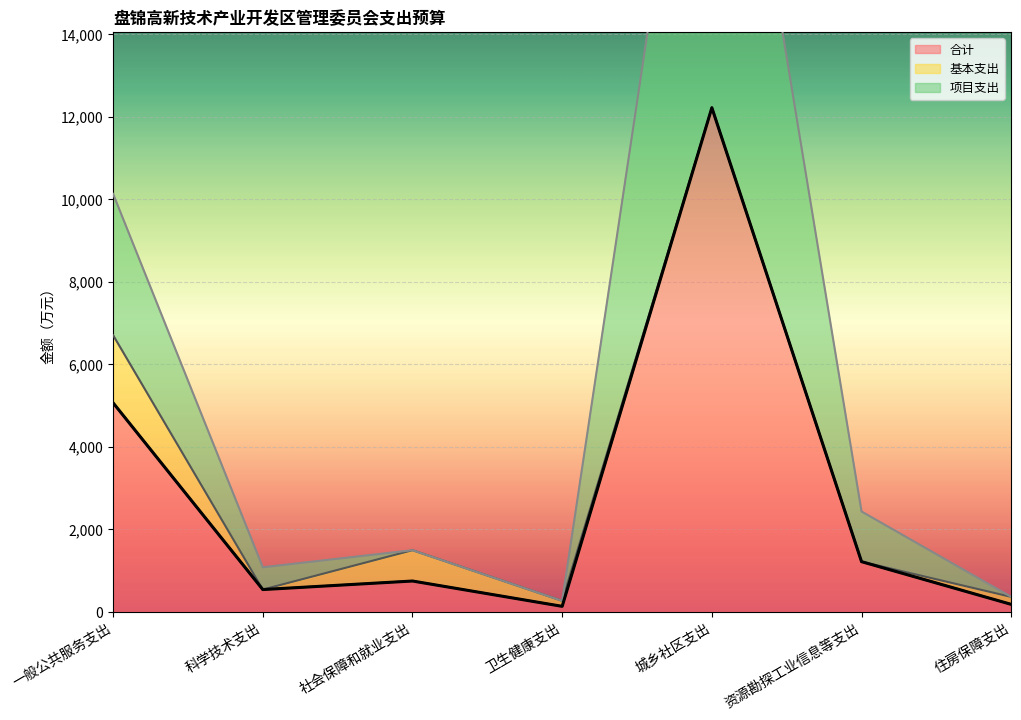

What is the difference between the 项目支出 values at 住房保障支出 and 城乡社区支出?

24074.0